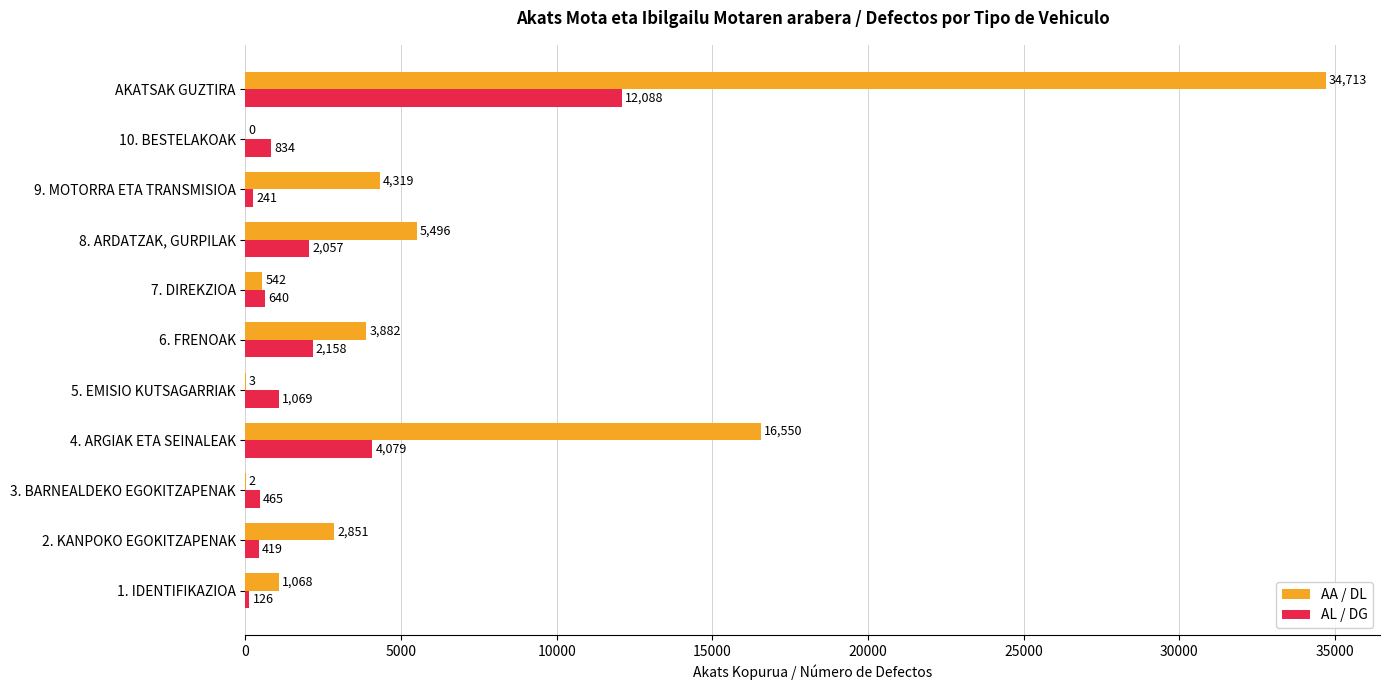

What is the sum of the AL / DG values at 1. IDENTIFIKAZIOA and 3. BARNEALDEKO EGOKITZAPENAK?

591